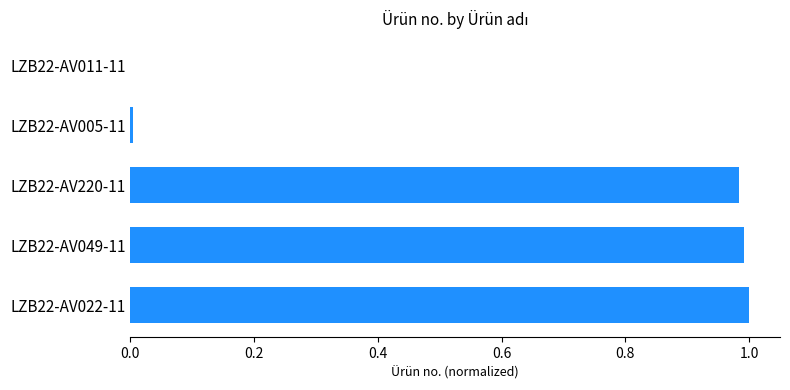

What is the change in value from LZB22-AV011-11 to LZB22-AV220-11?

+1.0